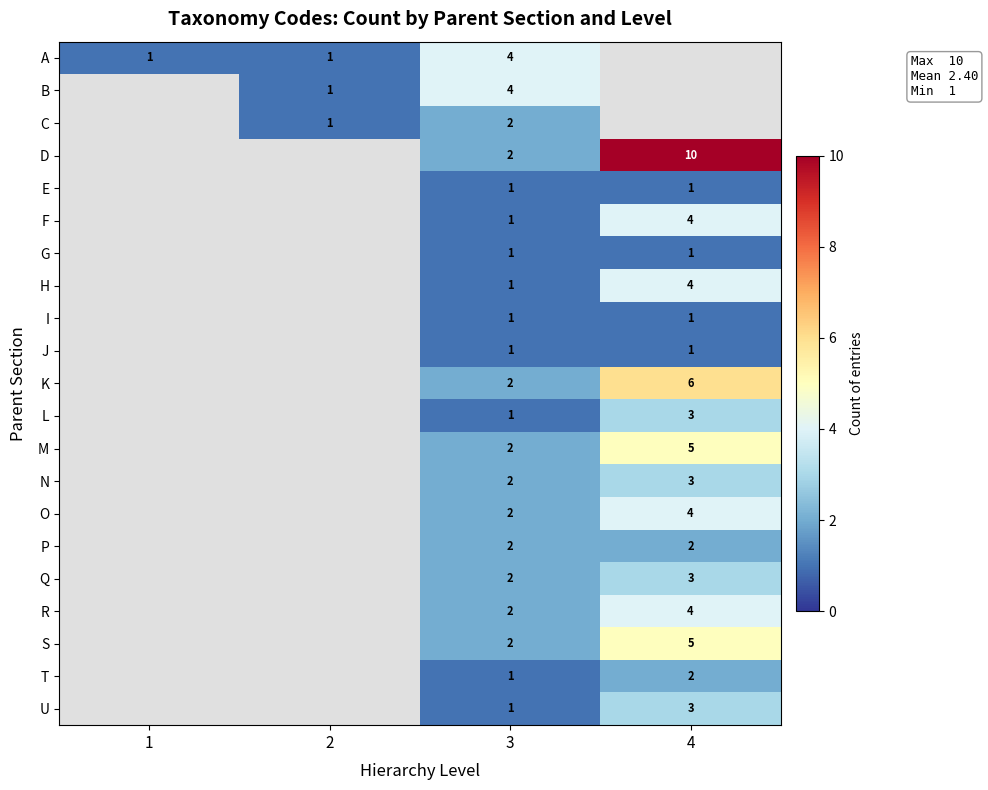

At how many categories does at least one series exceed 0?

4